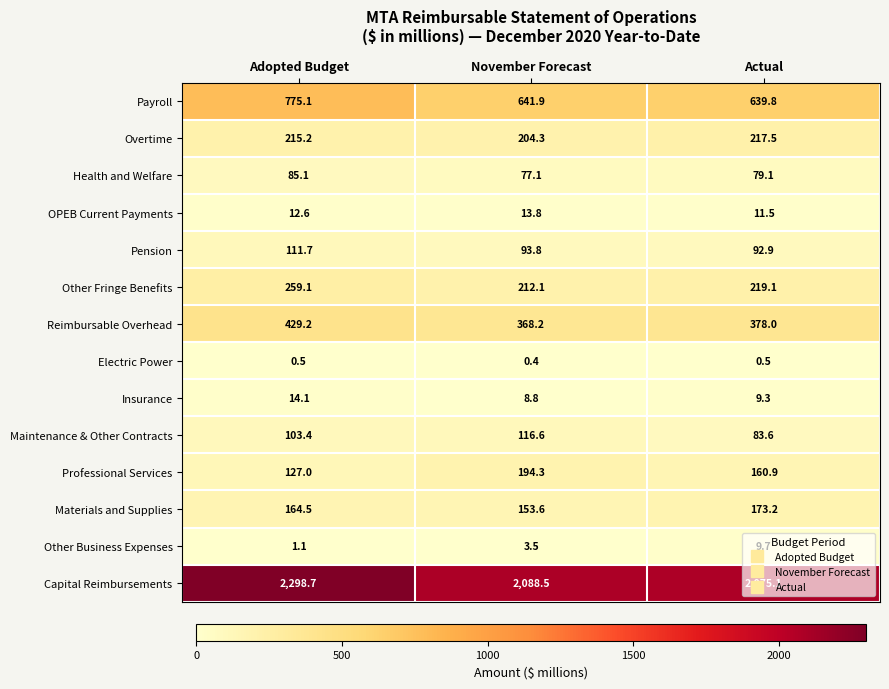

How many distinct data groups are displayed?

14